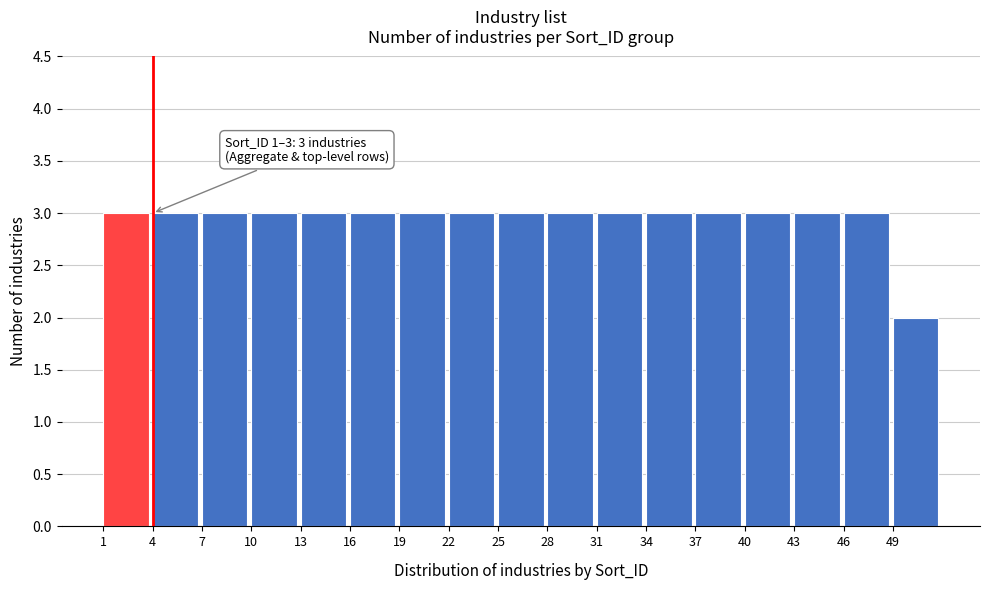

Reading right to left, what are all the values shown in this chart?

2	3	3	3	3	3	3	3	3	3	3	3	3	3	3	3	3